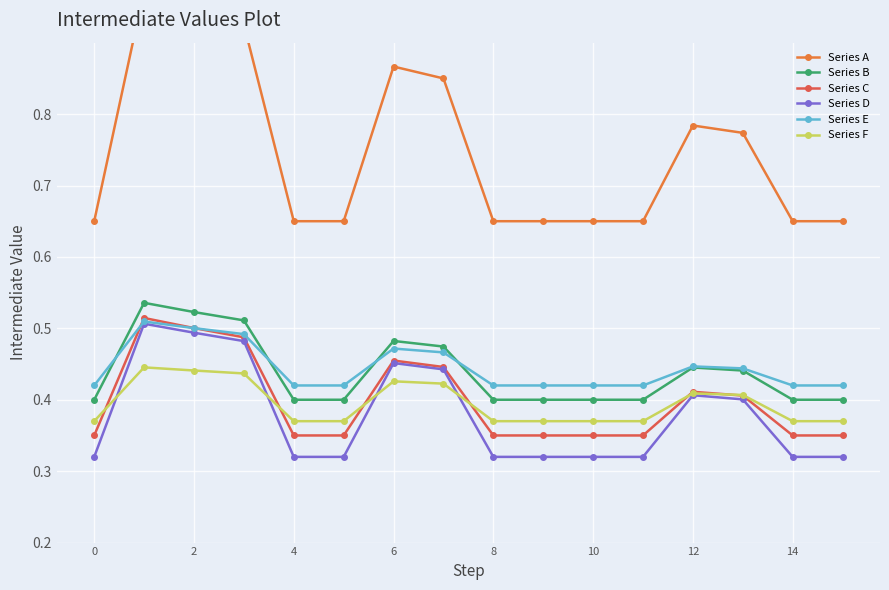

Is this an area chart (filled region under the line)?

No